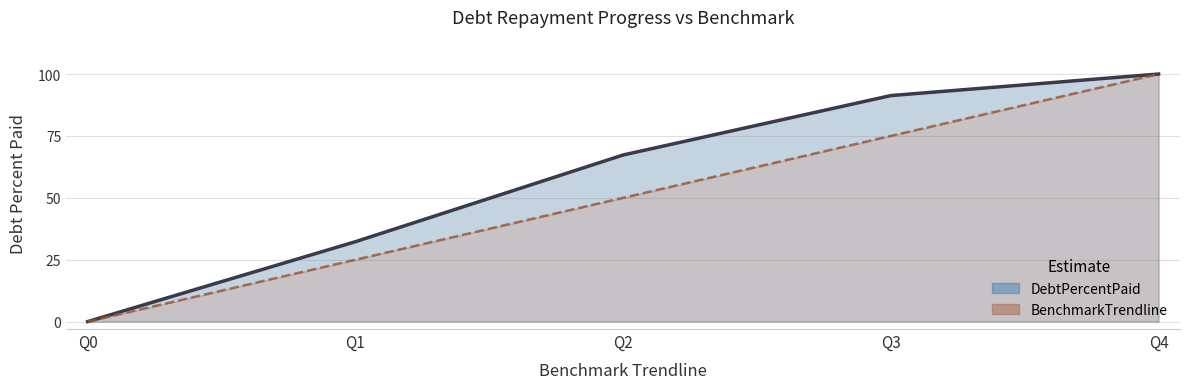

What is the sum of the BenchmarkTrendline values at Q0 and Q1?

25.0